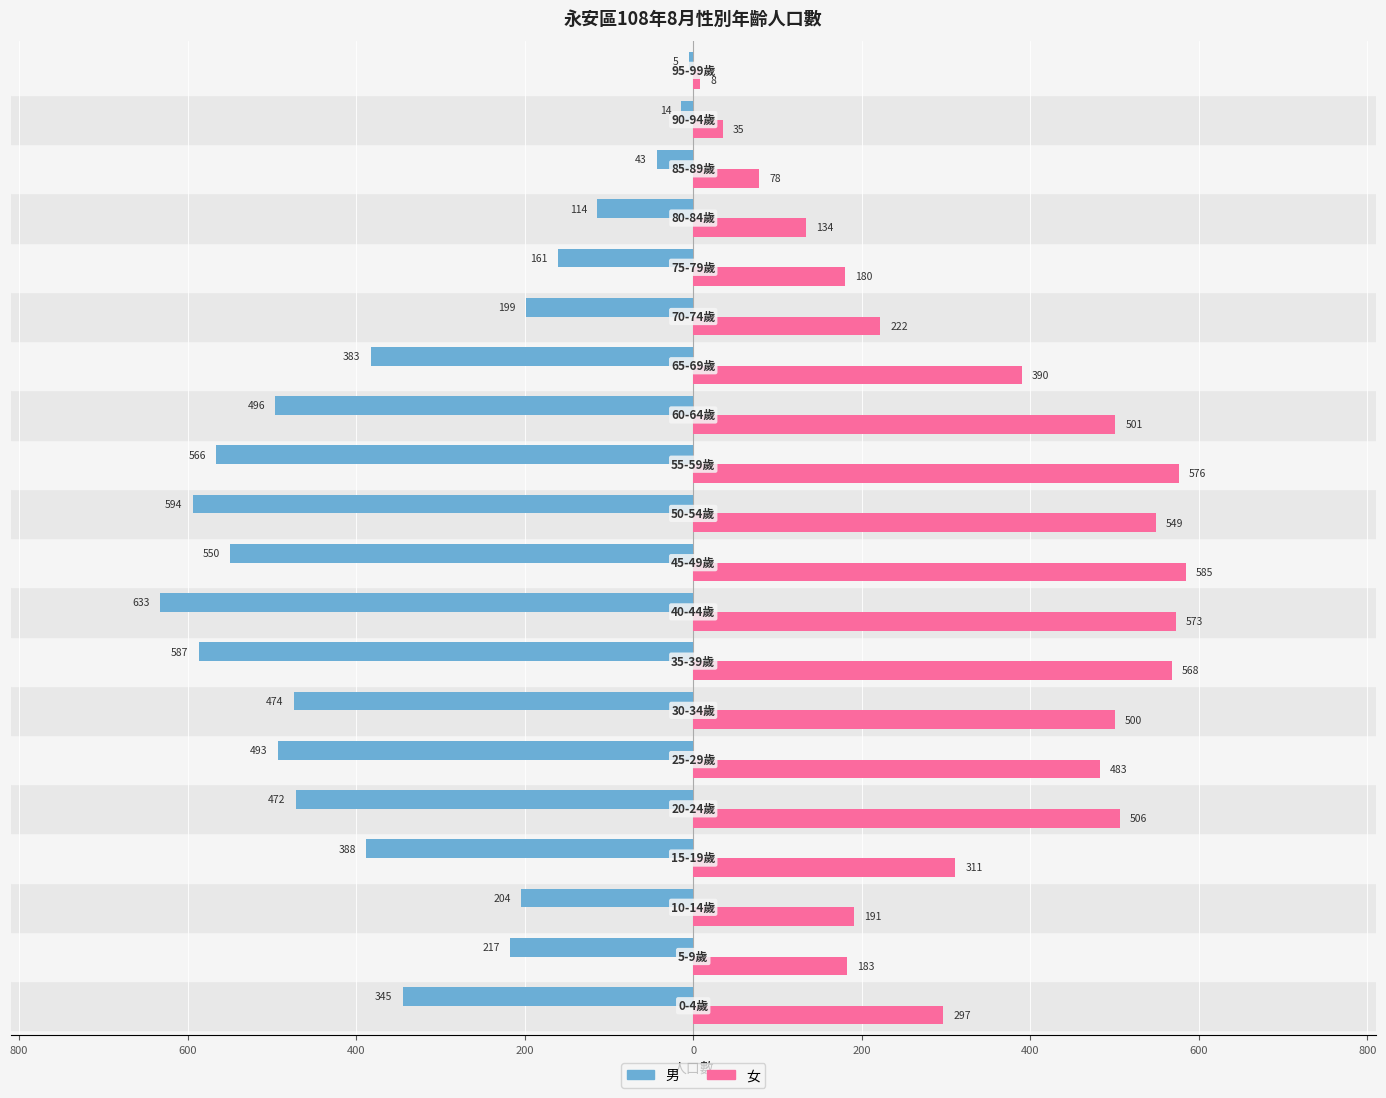

What are all the series names shown in the legend?

男, 女